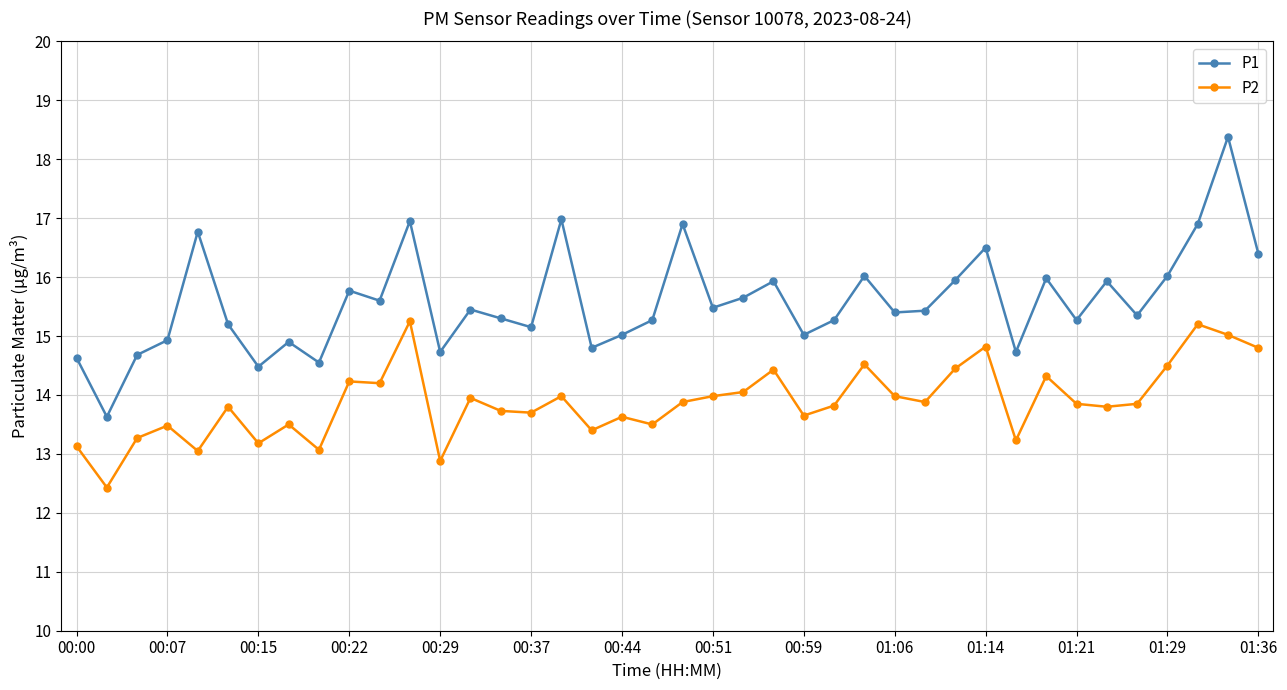

List the series in order of their peak value, lowest first.

P2, P1